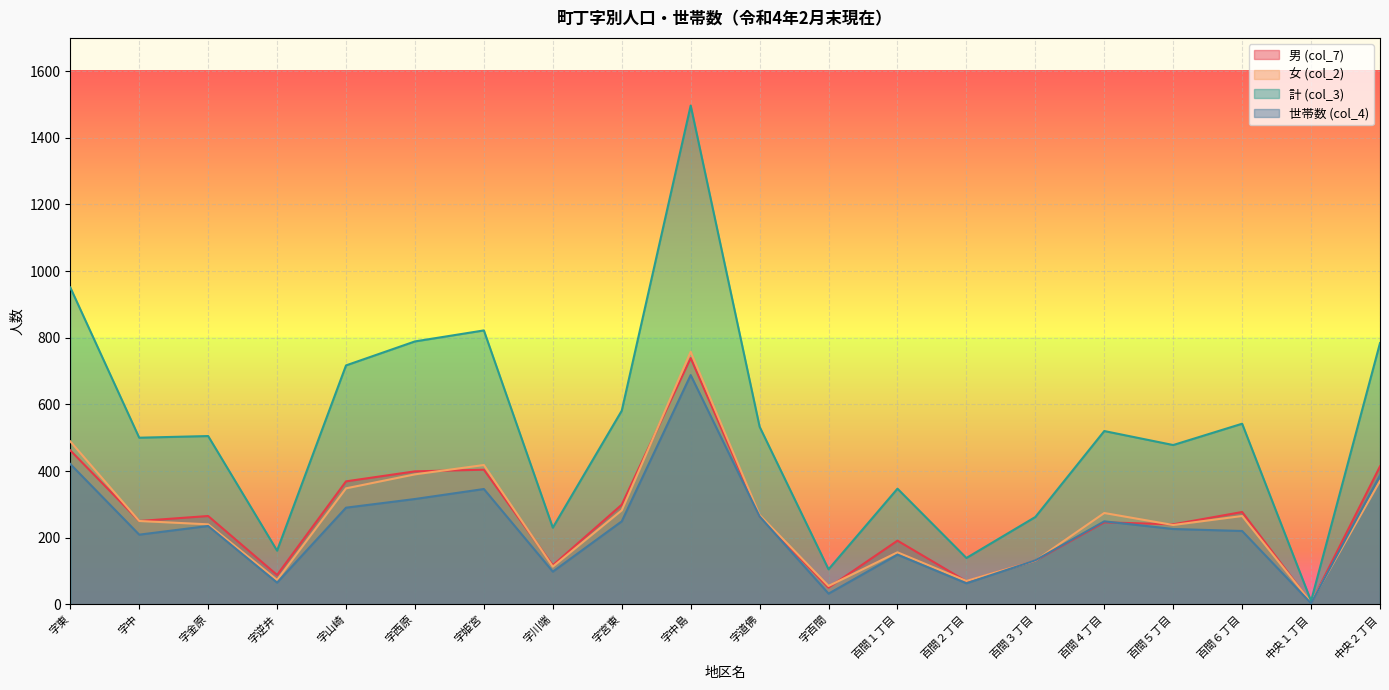

What is the difference between the second highest and minimum values in the 男 (col_7) series?

458